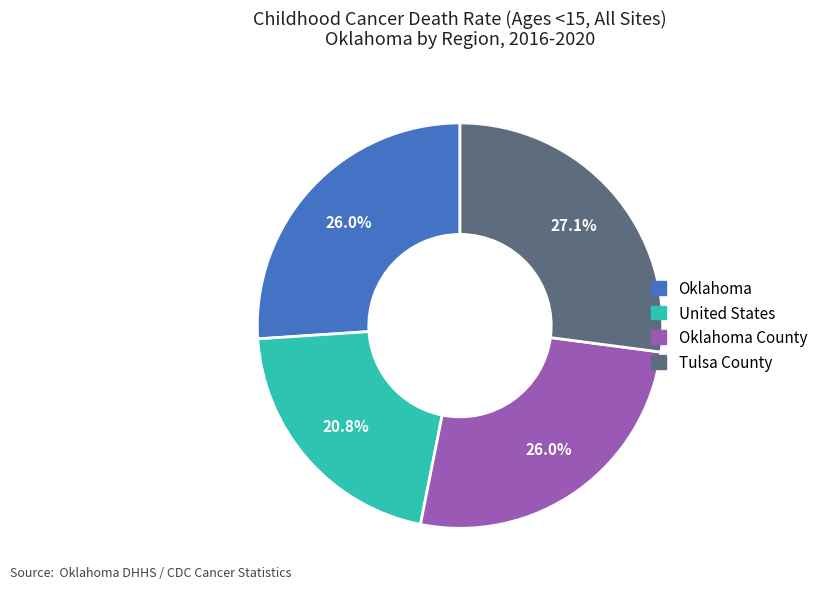

Does United States represent more than half of the total?

No